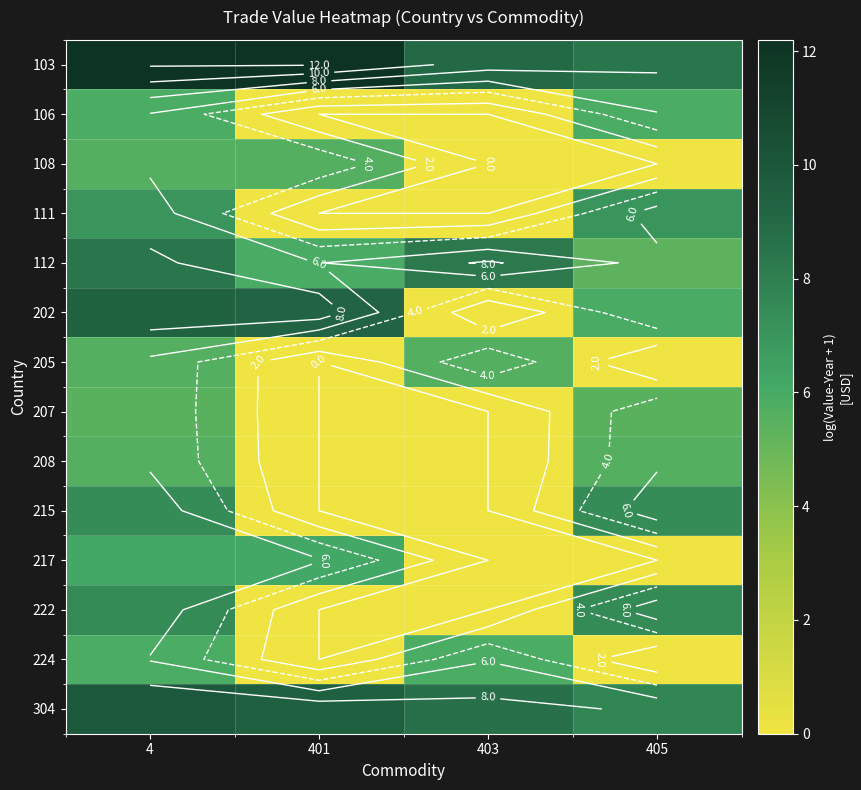

What is the maximum value shown in the chart?

12.2